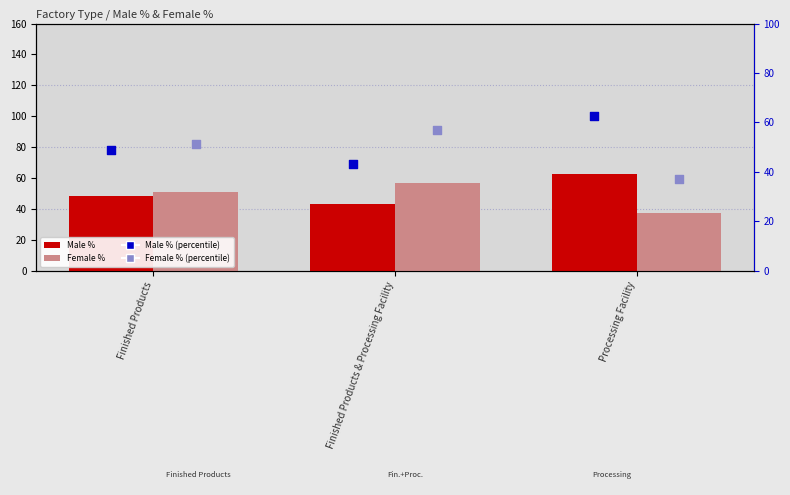

Is the value of Male % at Finished Products & Processing Facility greater than the value of Male % (rank) at Finished Products?

No